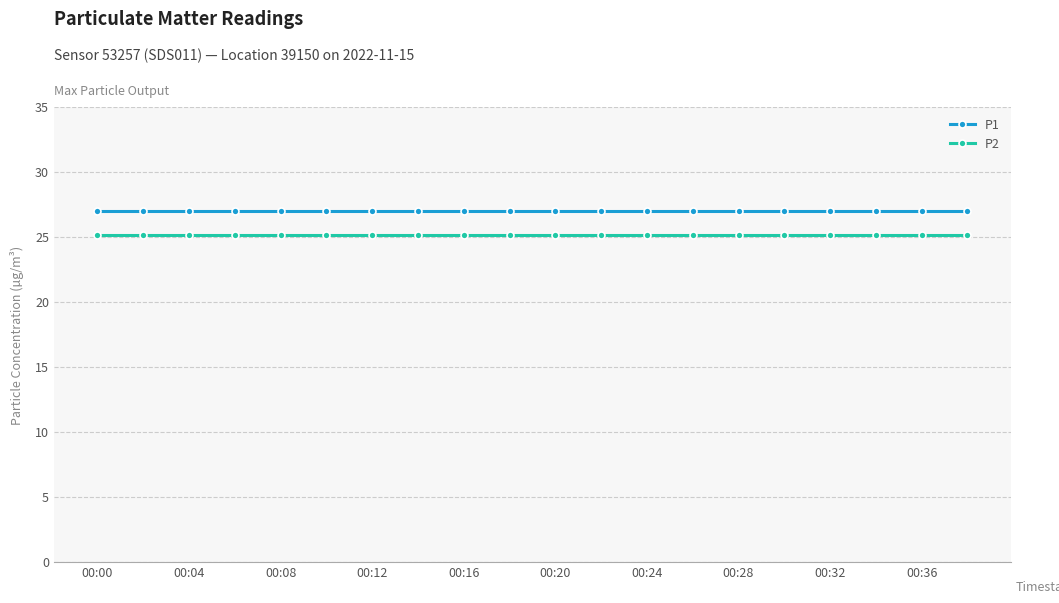

True or false: P2 and P1 intersect in this chart.

False